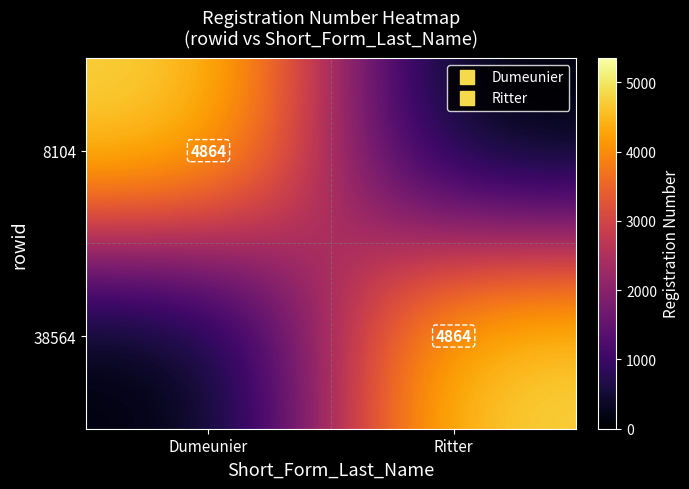

Is the value of 8104 at Ritter greater than the value of 38564 at Ritter?

No